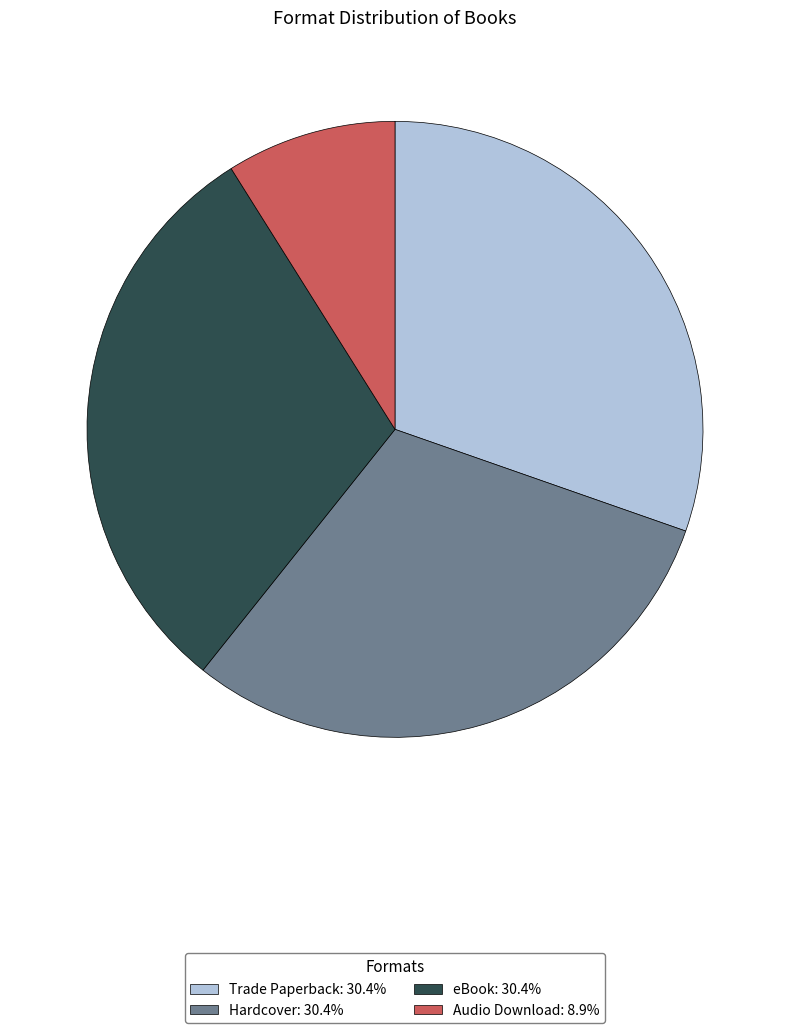

Does Hardcover represent more than half of the total?

No